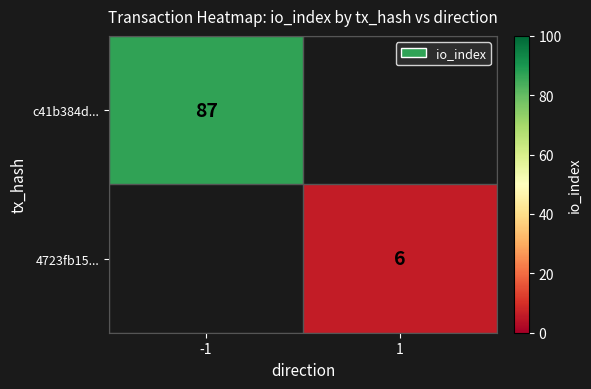

What is the smallest value displayed?

6.0